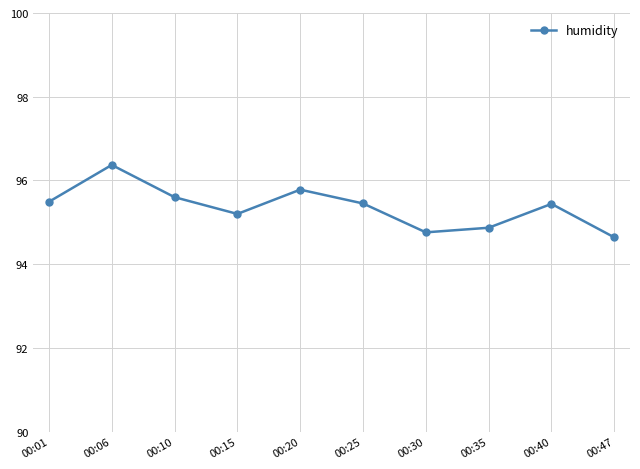

Which label corresponds to the smallest value in the chart?

00:47